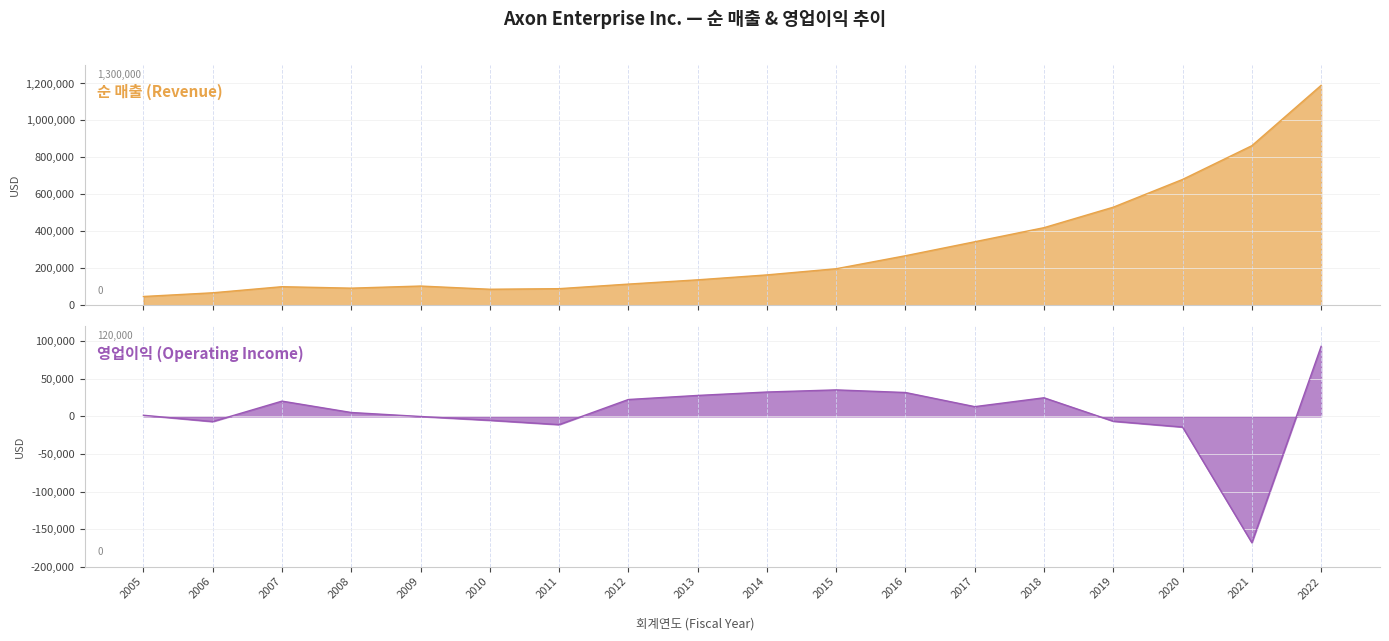

What is the sum of all 영업이익 (Operating Income) values?

96777